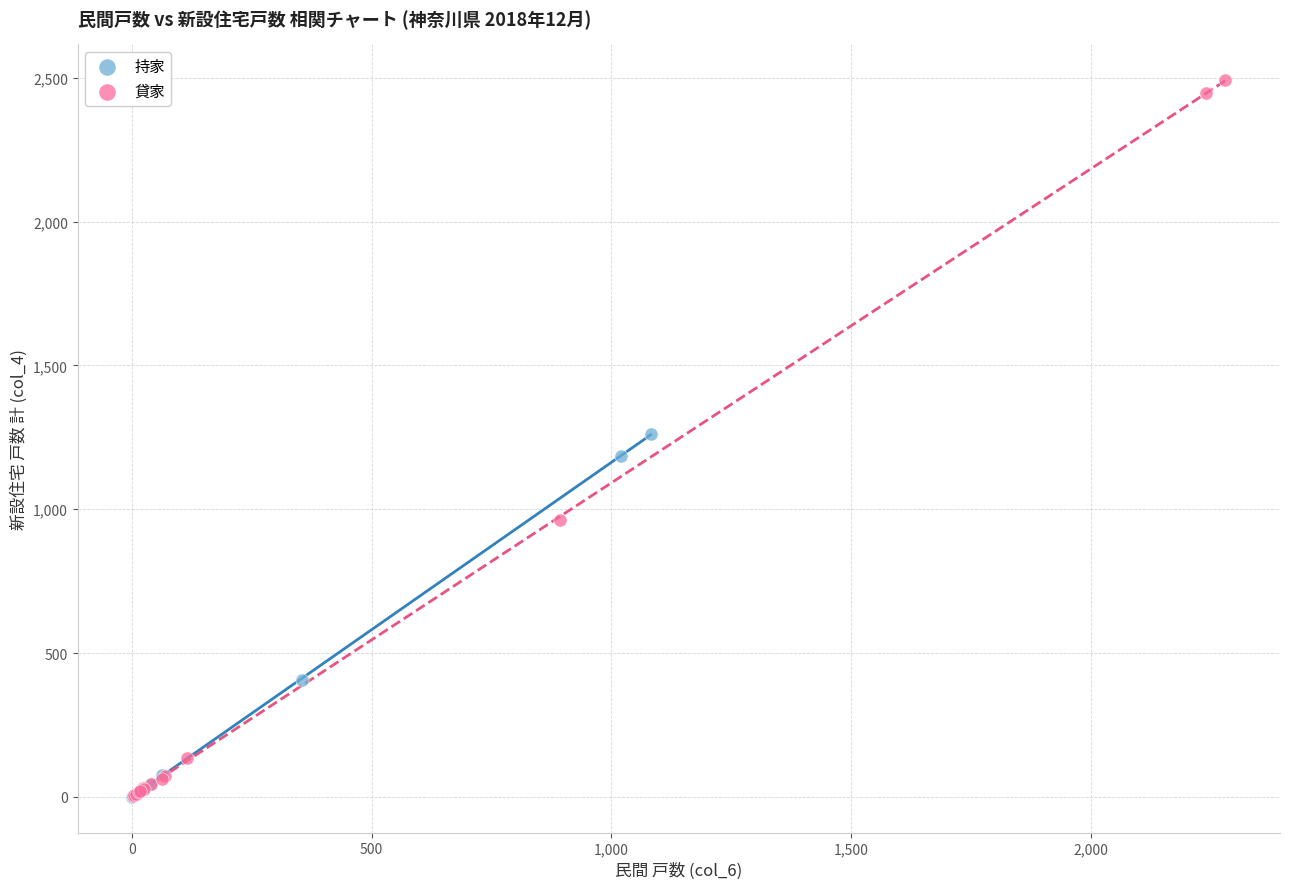

Which series has the largest Y range (max minus min)?

貸家